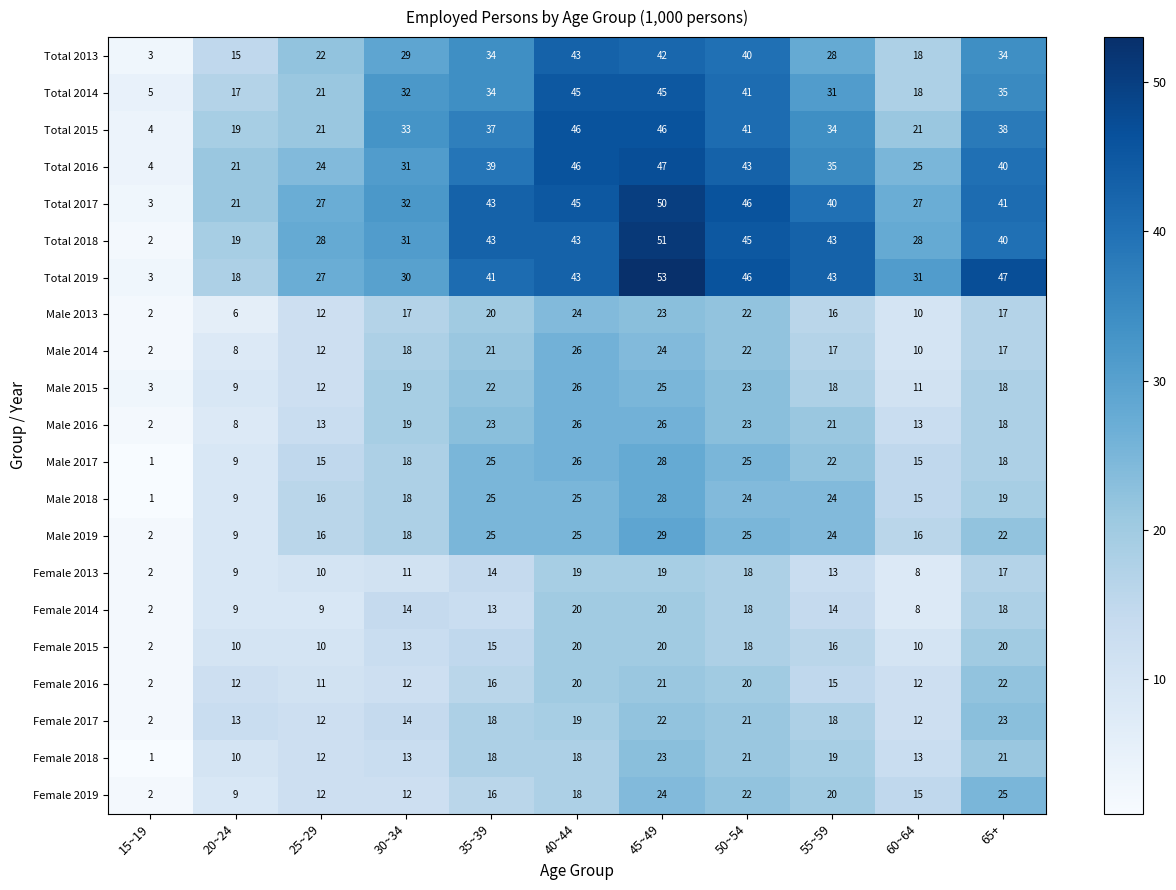

What is the maximum value for Total 2018?

51